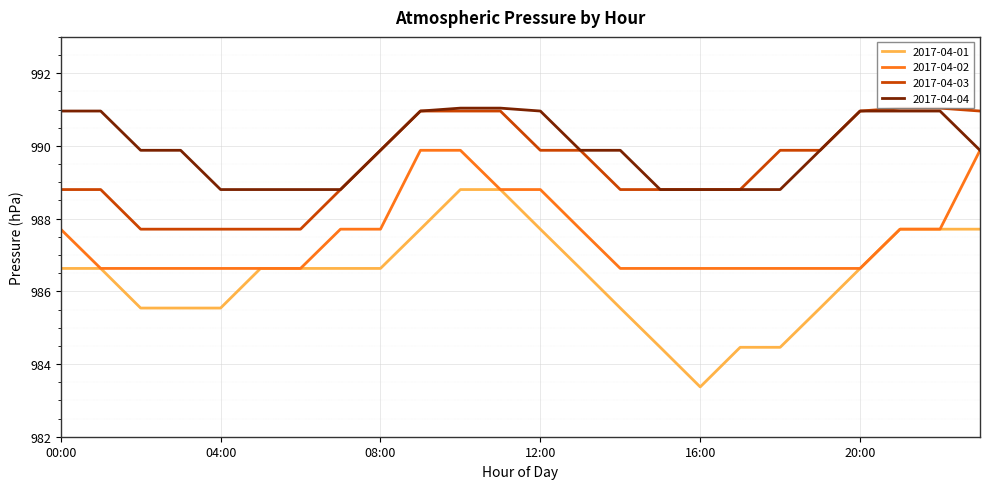

Which series has the largest total across all categories?

2017-04-04